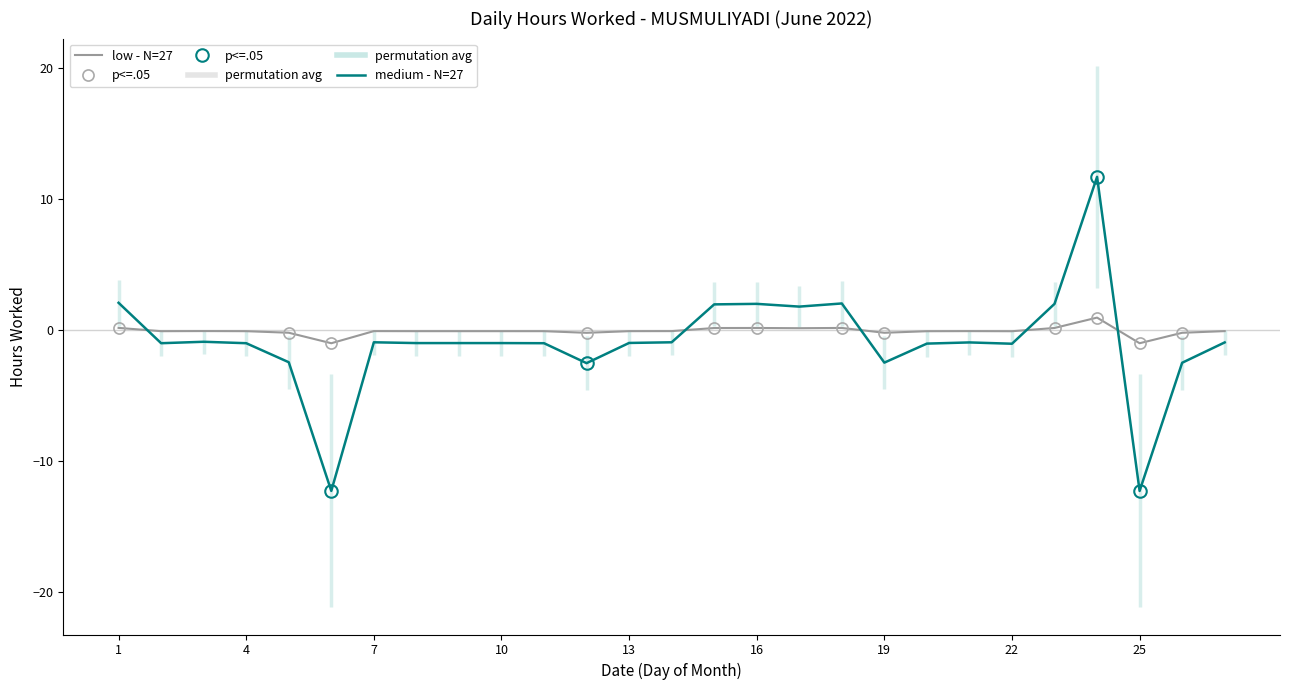

What is the maximum value for medium - N=27?

11.7